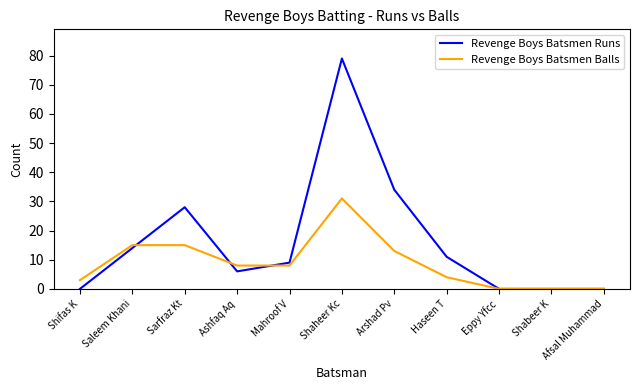

The value of Revenge Boys Batsmen Runs at Shaheer Kc is 110. True or false?

False